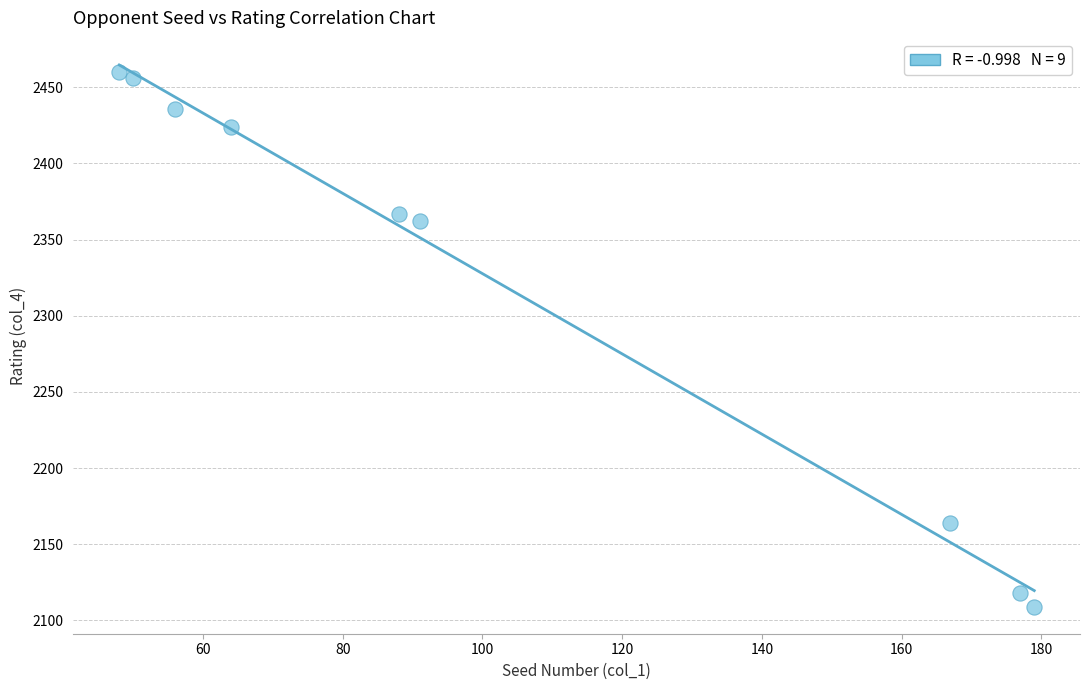

What is the range of X values (max minus min)?

131